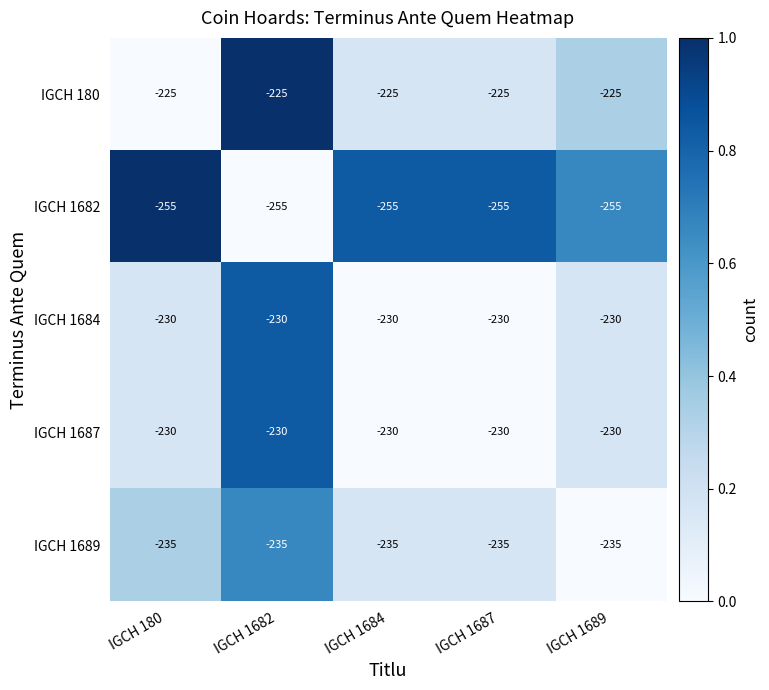

What is the highest value of the IGCH 1689 series?

-235